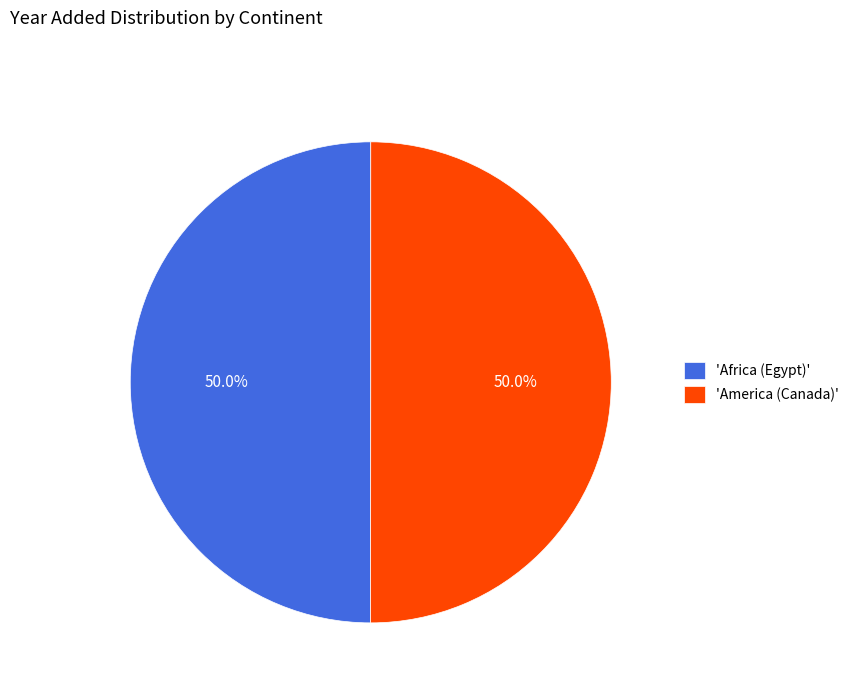

Is the sum of 'America (Canada)' and 'Africa (Egypt)' greater than half?

Yes